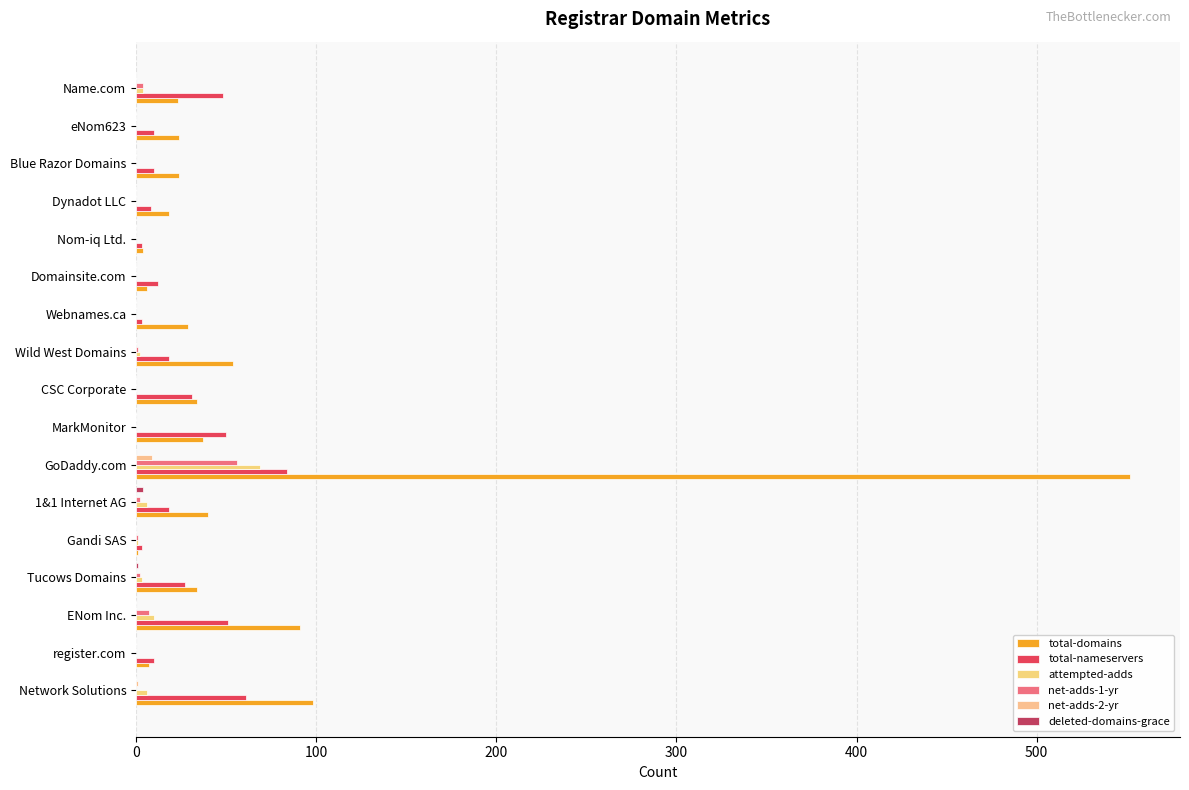

Which series has the largest total across all categories?

total-domains